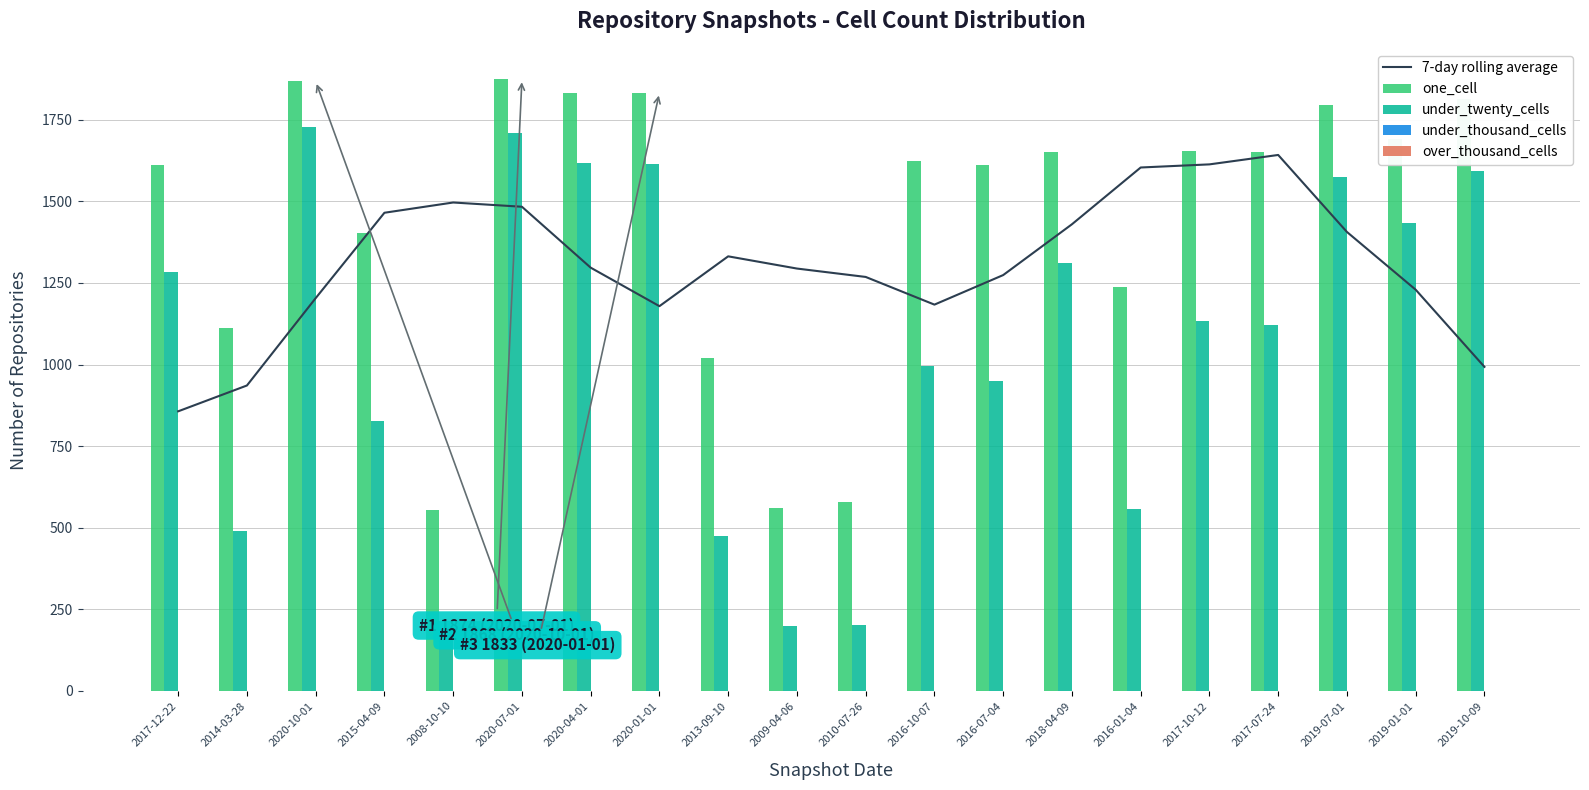

At which category does the chart reach its peak across all series?

2020-07-01